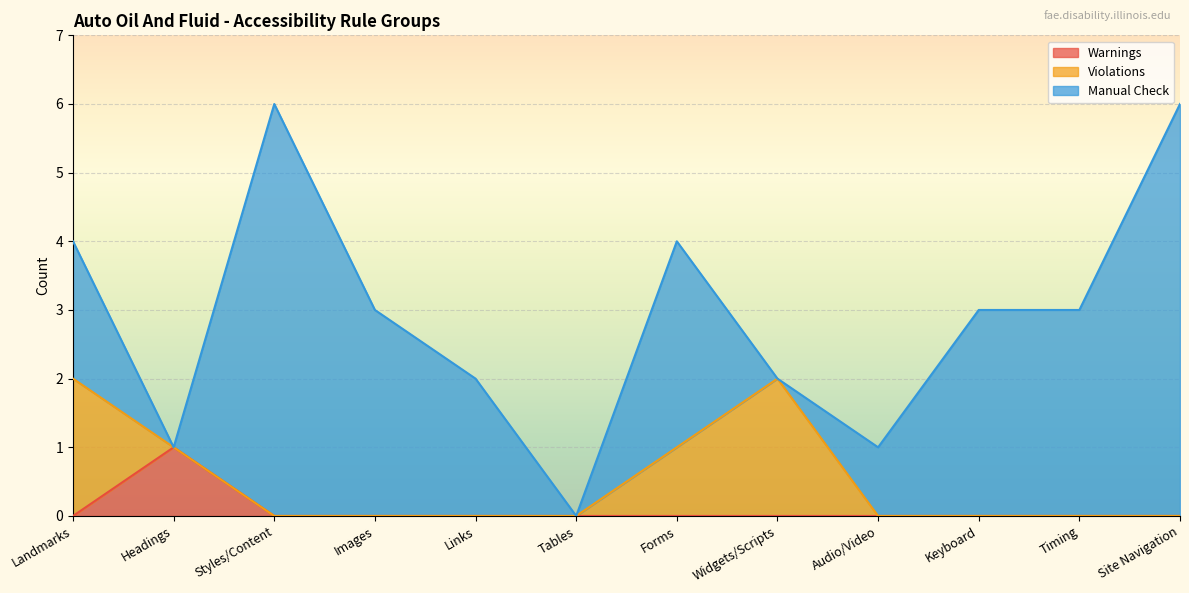

Count the Warnings values in the range 0 to 1.

12